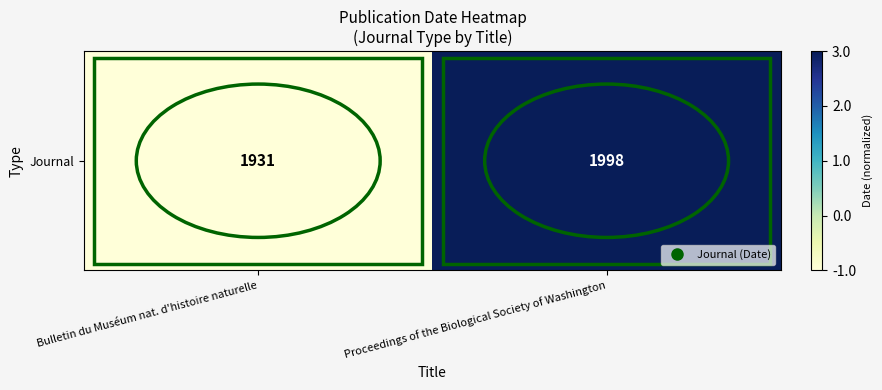

Reading left to right, list all the values displayed in this chart.

Bulletin du Muséum nat. d'histoire naturelle=-1.0	Proceedings of the Biological Society of Washington=3.0